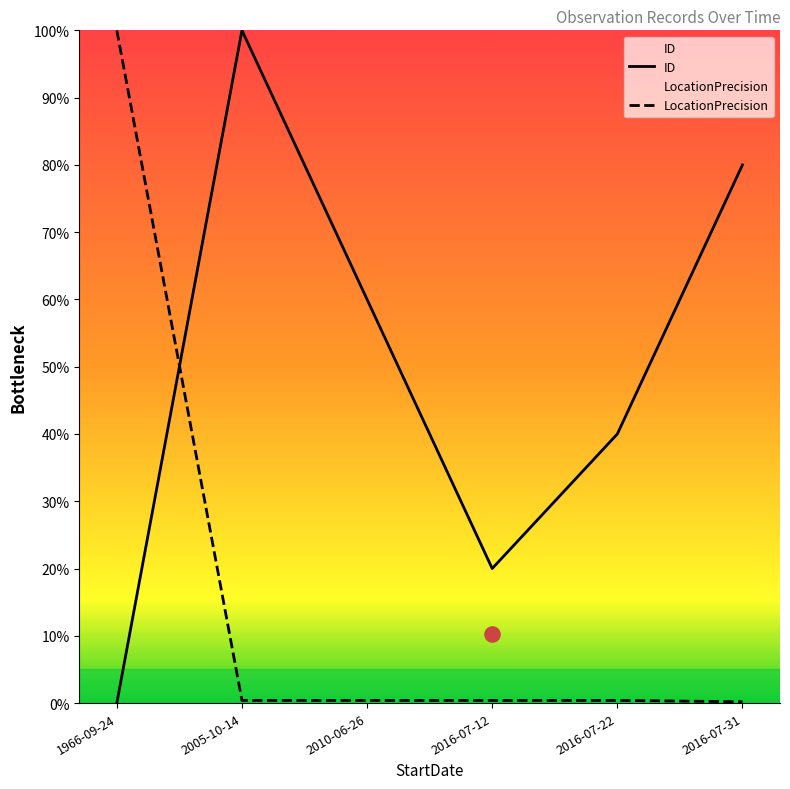

At which category is the sum across all series the highest?

2005-10-14